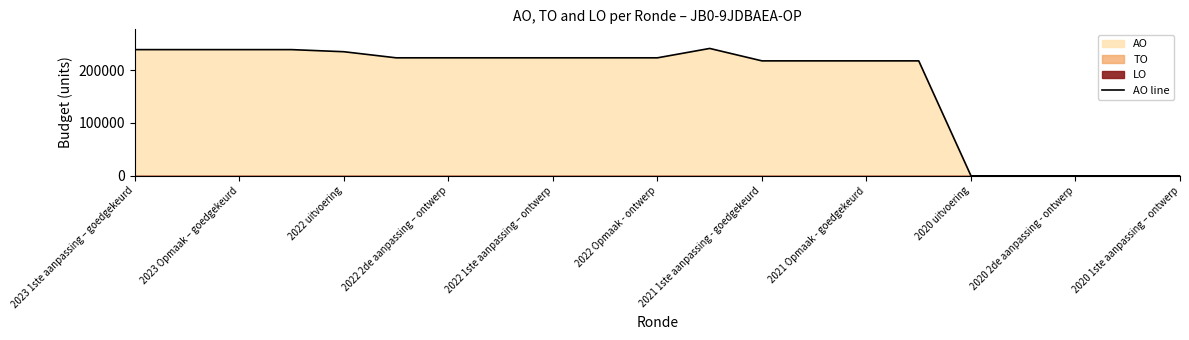

What is the maximum value for AO line?

240778